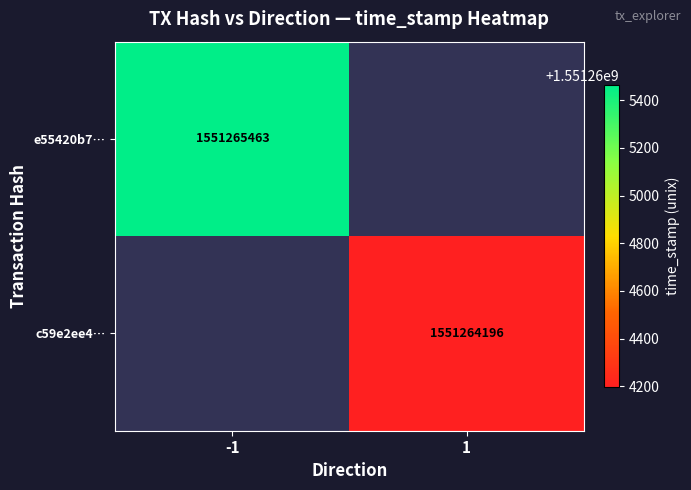

How many values in e55420b7 are above zero?

1